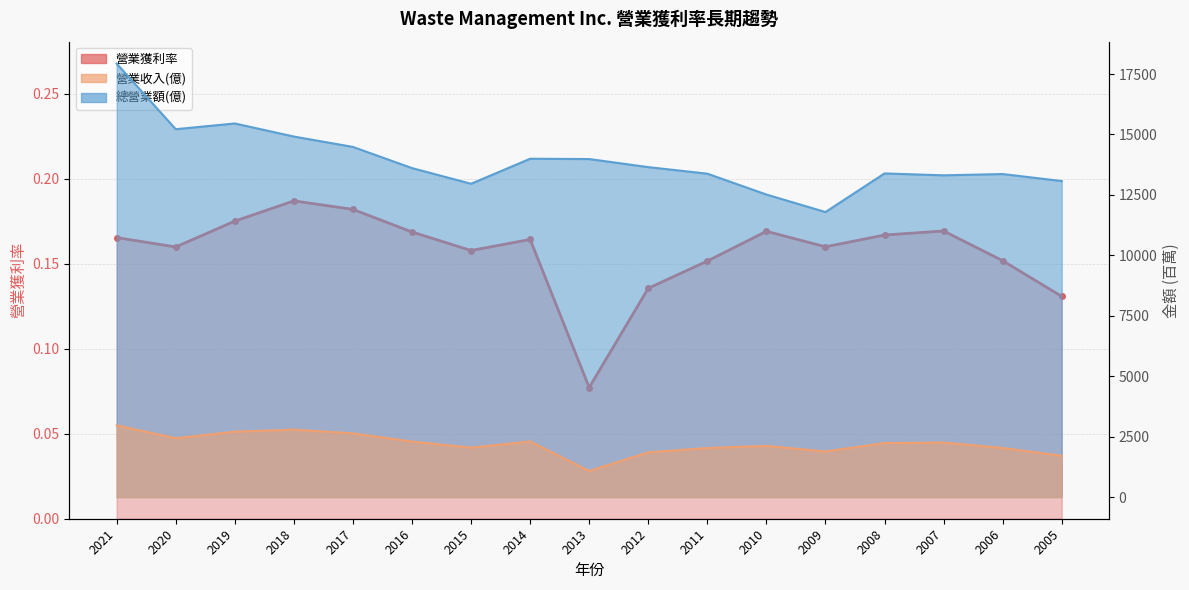

True or false: 營業獲利率 and 總營業額(億) cross at least once.

False